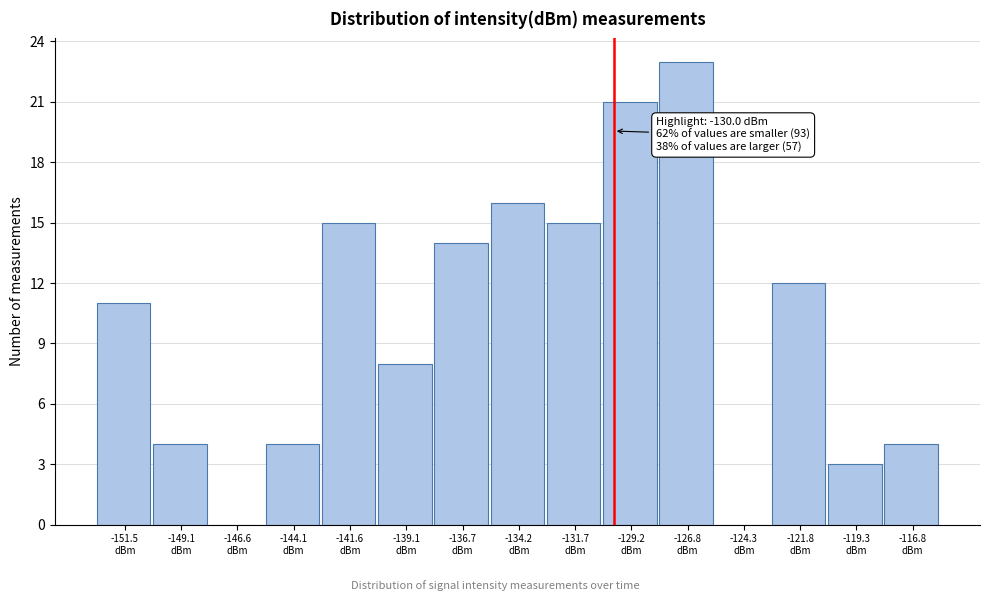

Which range on the x-axis has the tallest bar?

-128.0 to -125.5